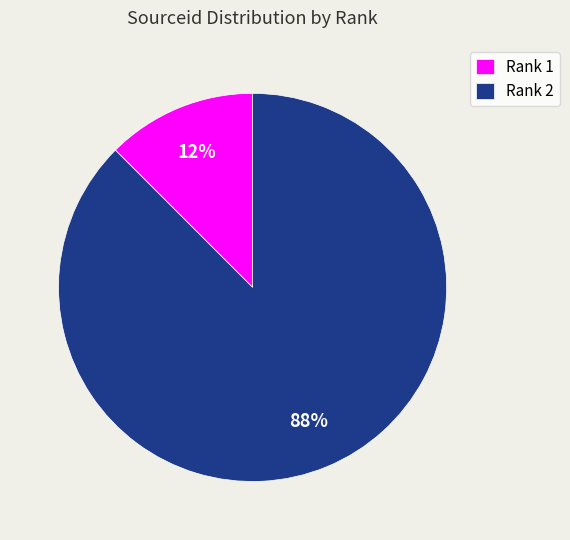

To the nearest percent, what is the average slice percentage?

50%